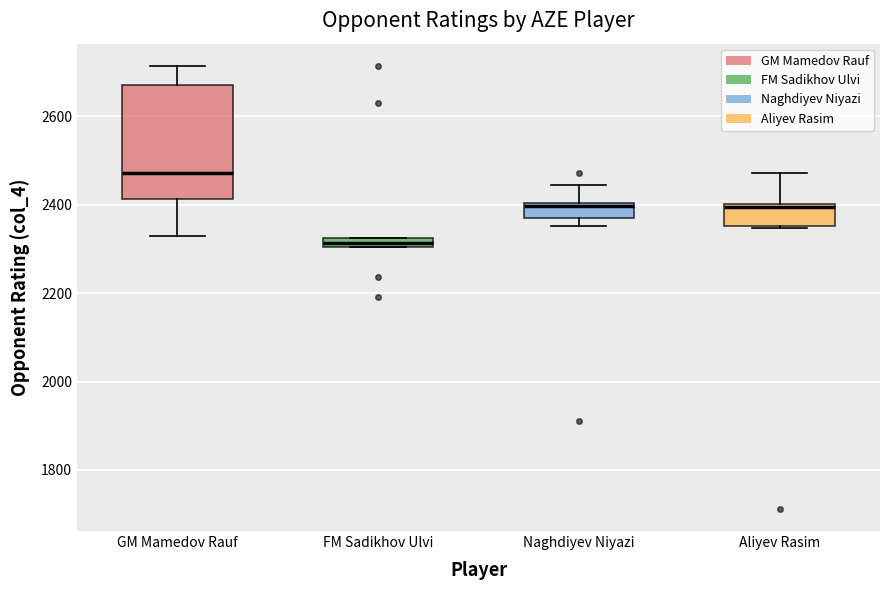

Where is the upper edge of the box for FM Sadikhov Ulvi on the y-axis? The values are not printed on the chart, so give them approximately, as read against the axis.

2320